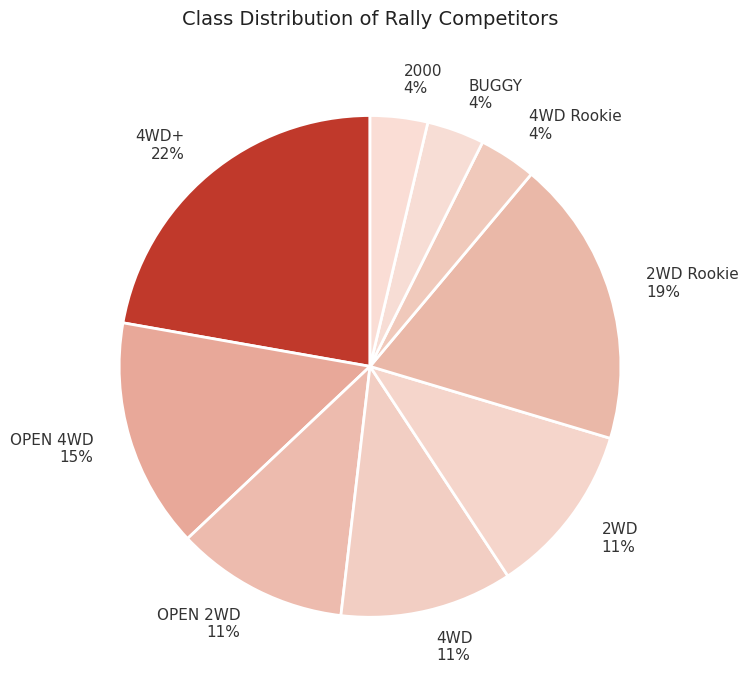

To the nearest percent, what is the difference between the 2WD Rookie 19% and 2000 4% slice percentages?

15%